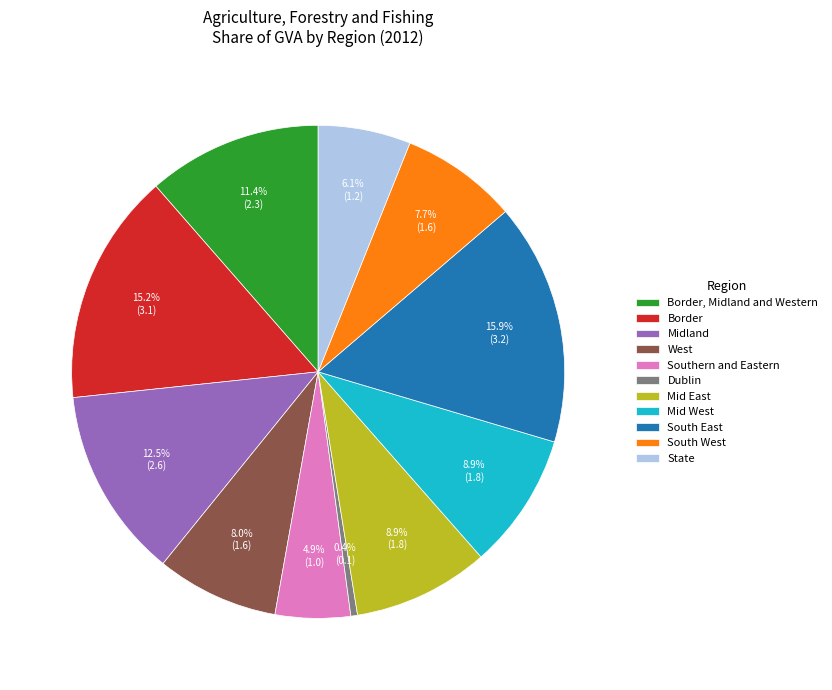

What percentage is NOT represented by South East?

84.1%